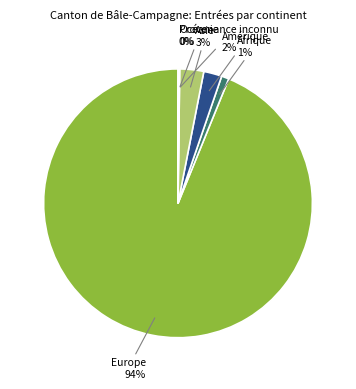

Do Amérique and Afrique together represent more than half of the pie?

No